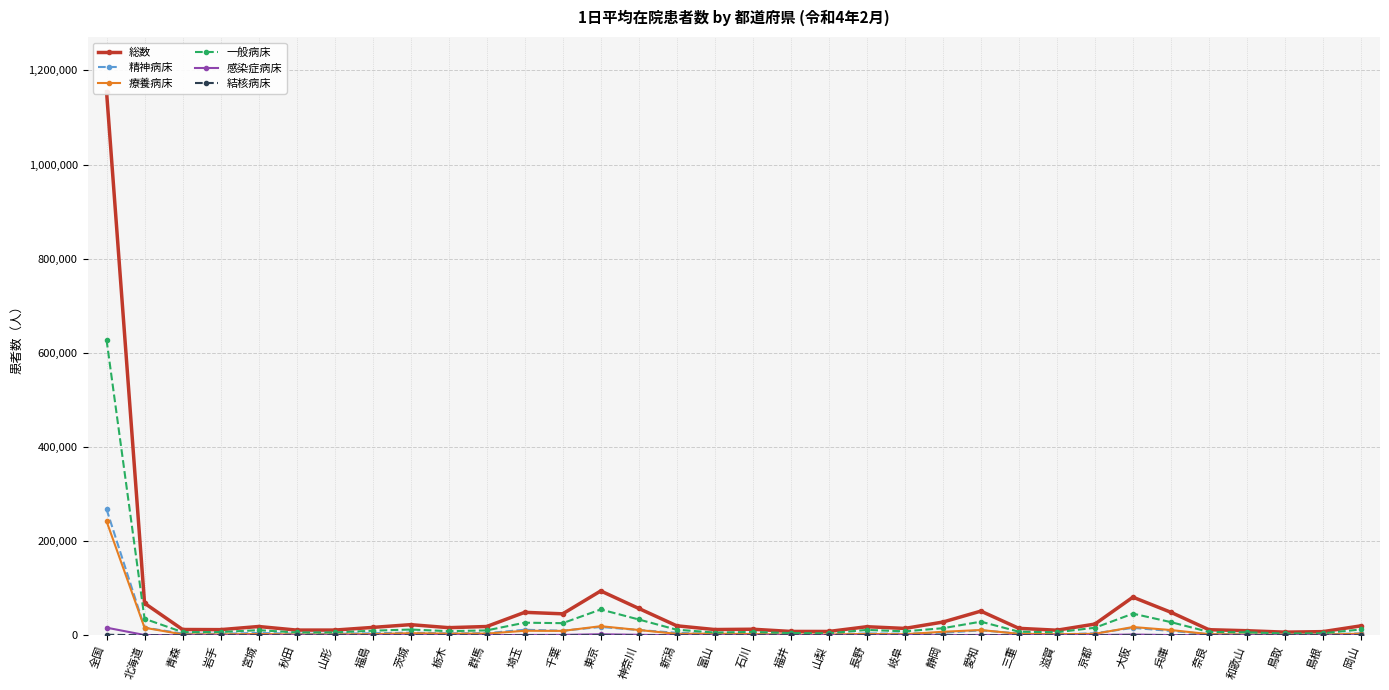

What value does the 療養病床 series have at 島根, to the nearest 100?

1500